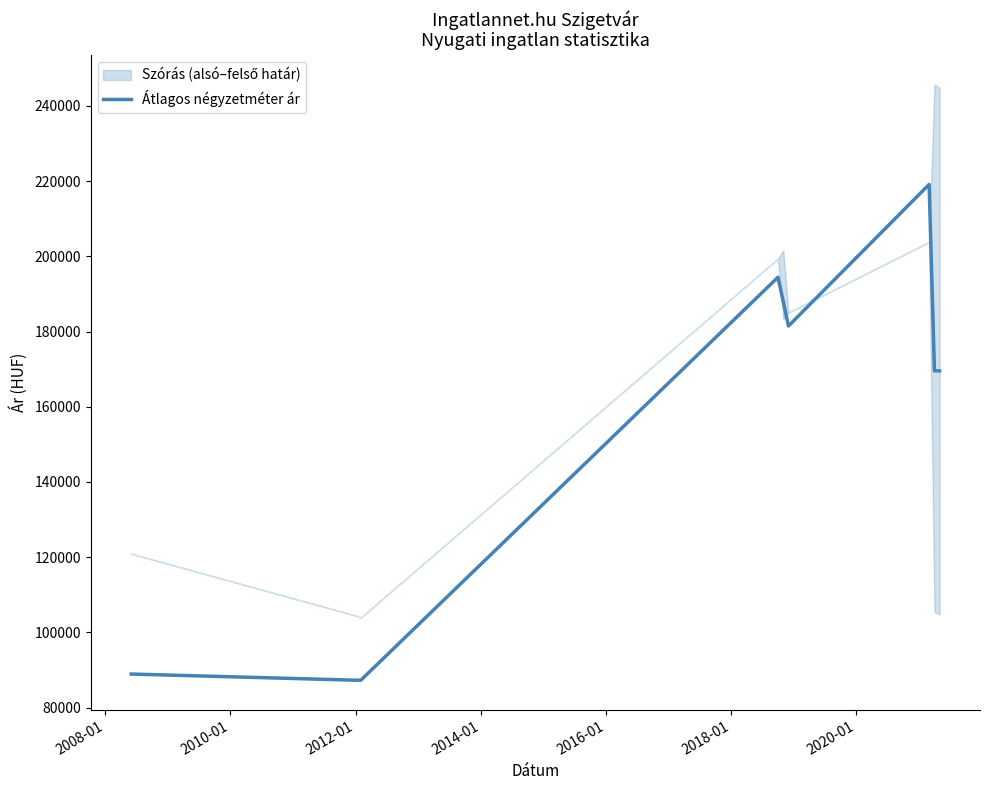

True or false: the data shows 144819 at 2012-01.

False